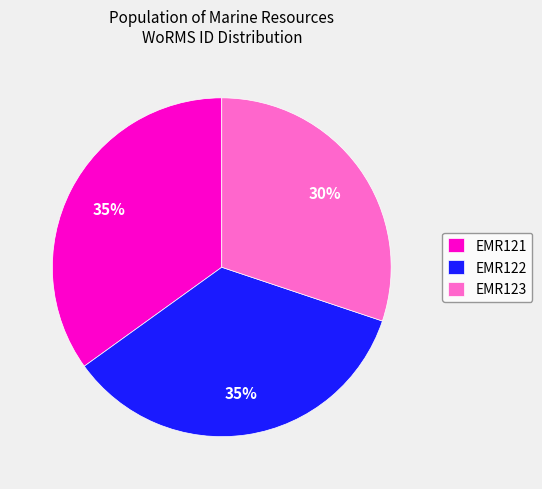

What percentage is the EMR121 slice, to the nearest percent?

35%